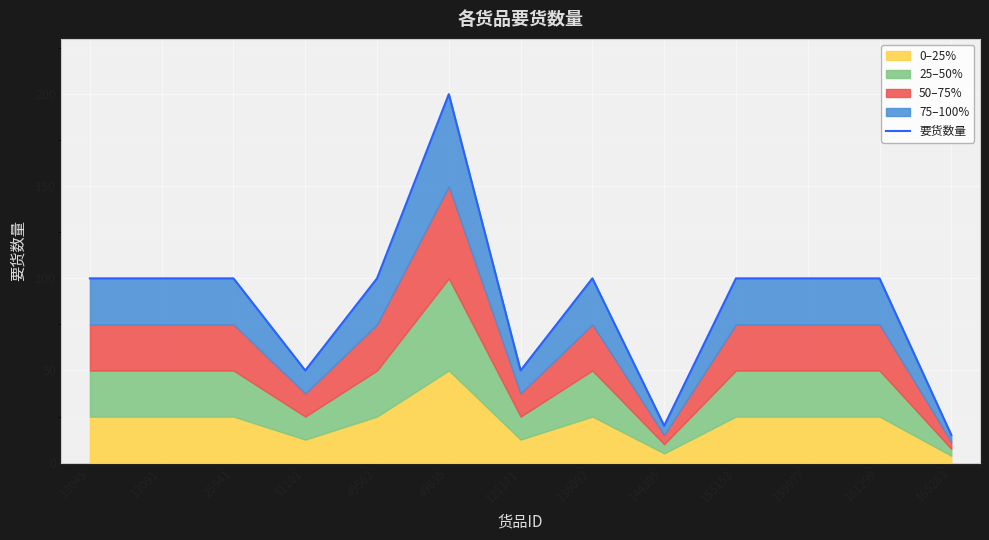

What is the sum of the values at 159977 and 49835?

300